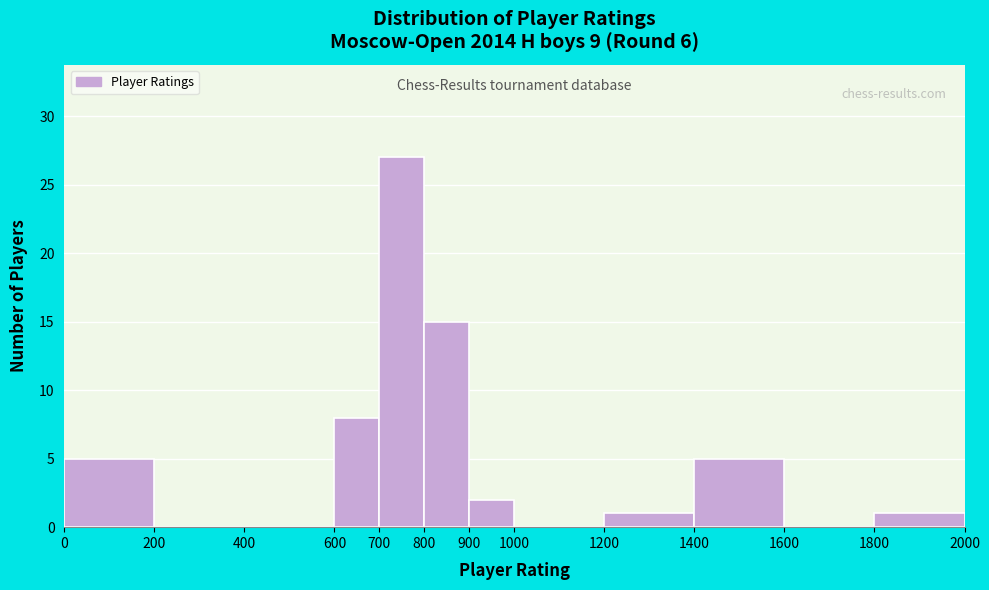

Reading left to right, list every bar in this chart as the range it spans on the x-axis followed by its height. The values are not printed on the chart, so give them approximately, as read against the axis.

0 to 200: 5
200 to 400: 0
400 to 600: 0
600 to 700: 8
700 to 800: 27
800 to 900: 15
900 to 1000: 2
1000 to 1200: 0
1200 to 1400: 1
1400 to 1600: 5
1600 to 1800: 0
1800 to 2000: 1